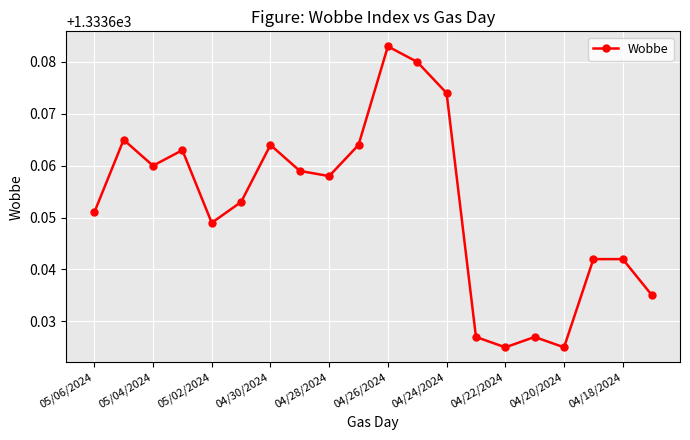

True or false: there are more than 2 points higher than both neighbors.

True